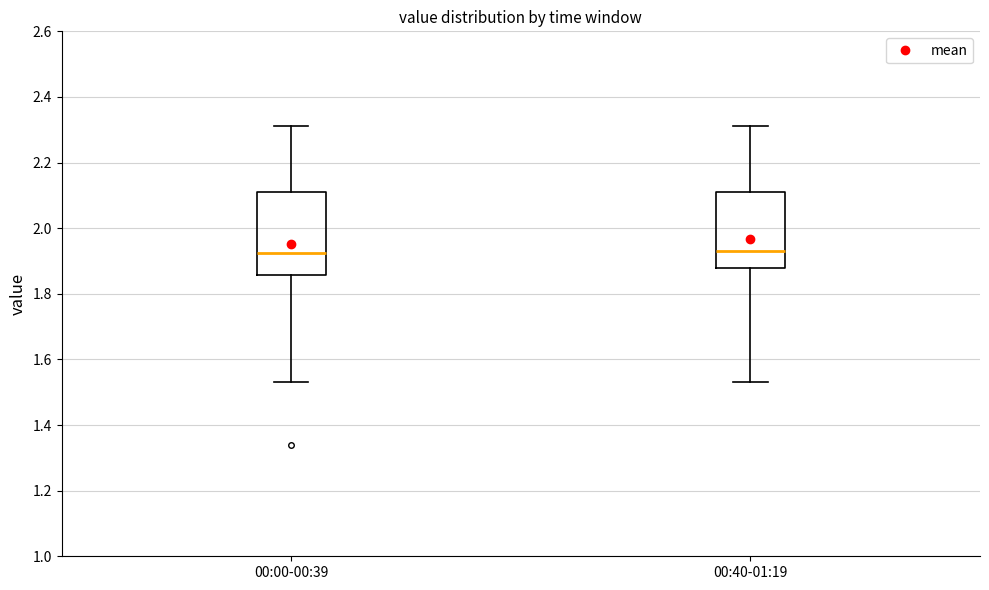

Where does the upper whisker of the box for 00:40-01:19 end on the y-axis? The values are not printed on the chart, so give them approximately, as read against the axis.

2.32